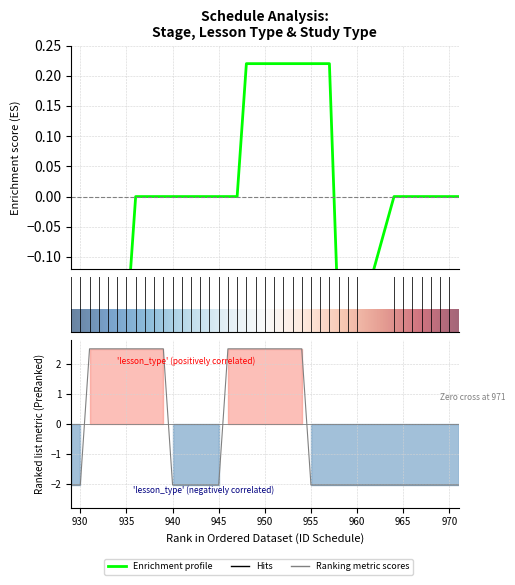

Which series has the largest total across all categories?

lesson_type